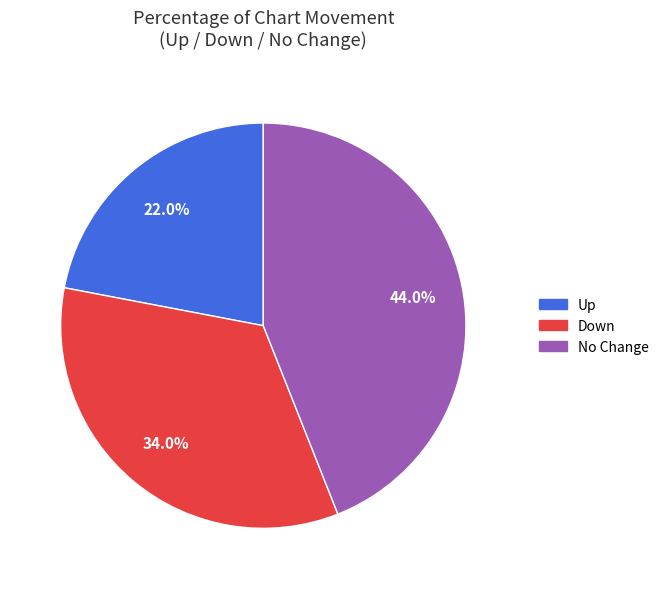

Is there a majority slice in this chart?

No